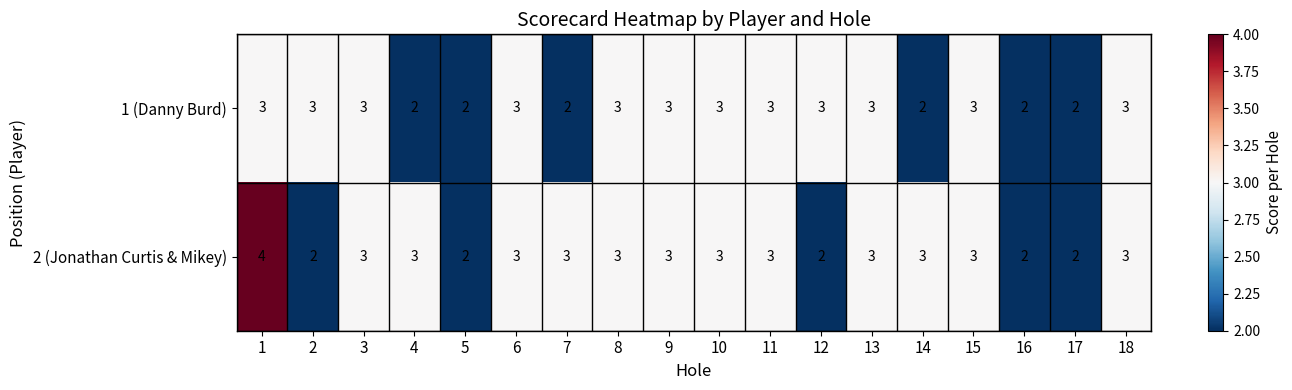

True or false: 1 (Danny Burd) has a value of 3 at 13.

True